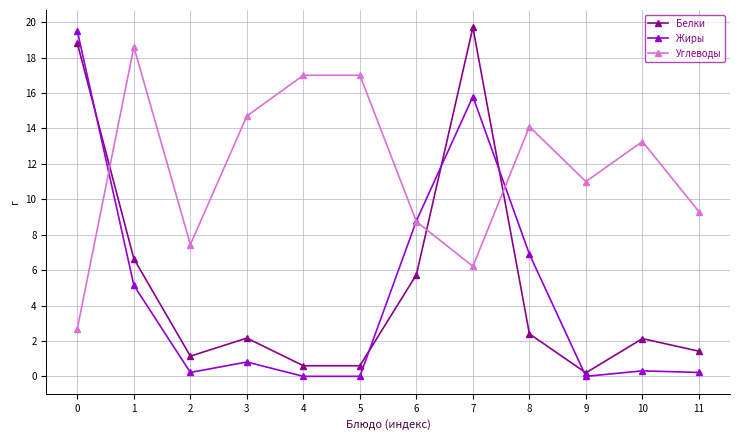

Which series has the largest total across all categories?

Углеводы